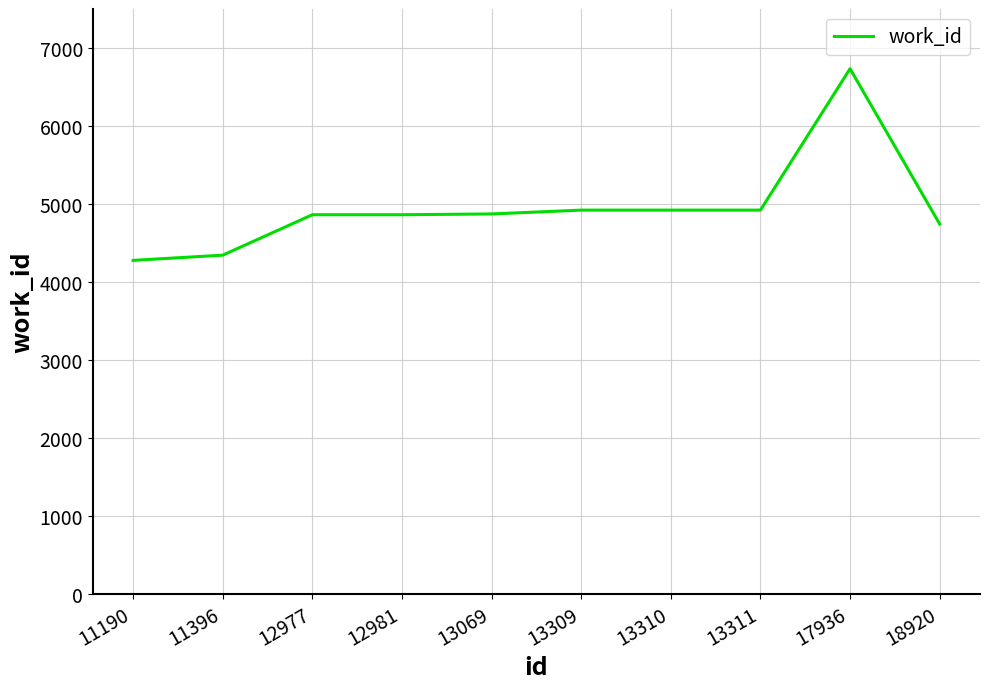

Does the chart display data point markers on the line(s)?

No